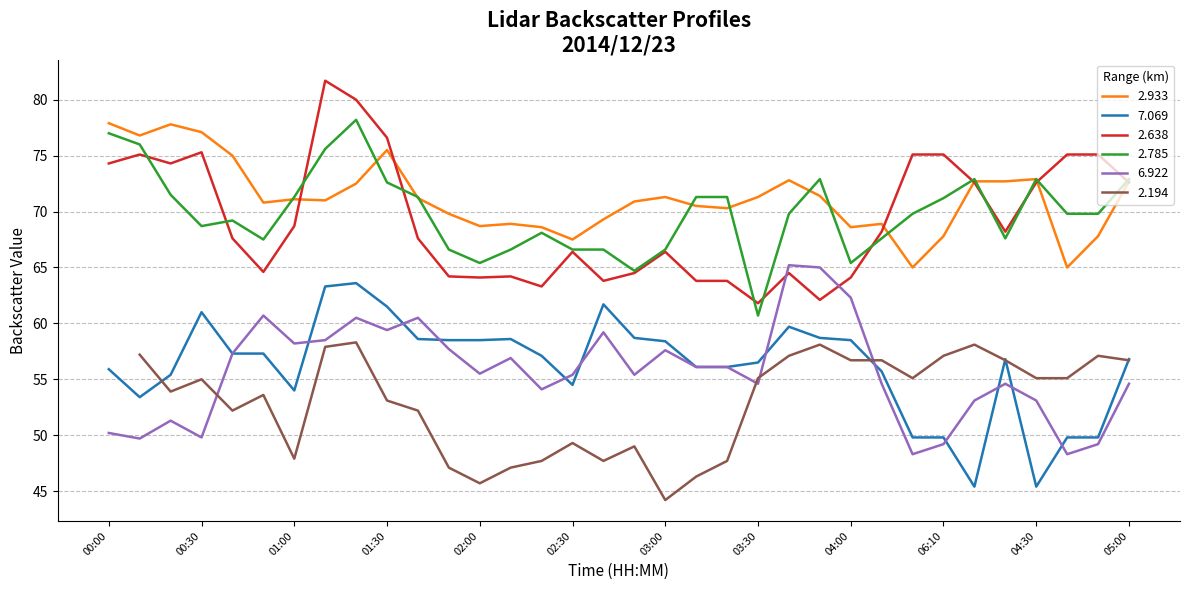

What is the maximum value for 7.069?

63.6